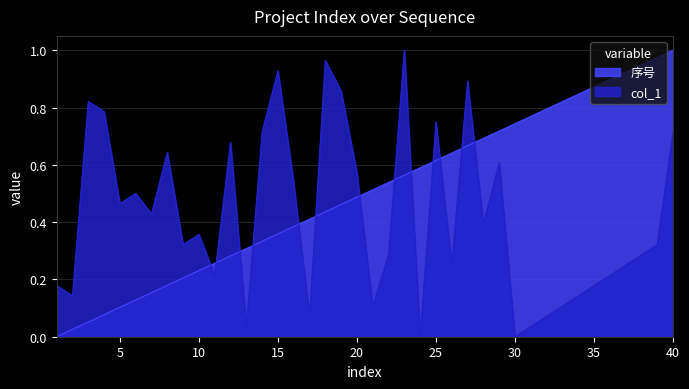

Which series changed the most between 12 and 22?

col_1